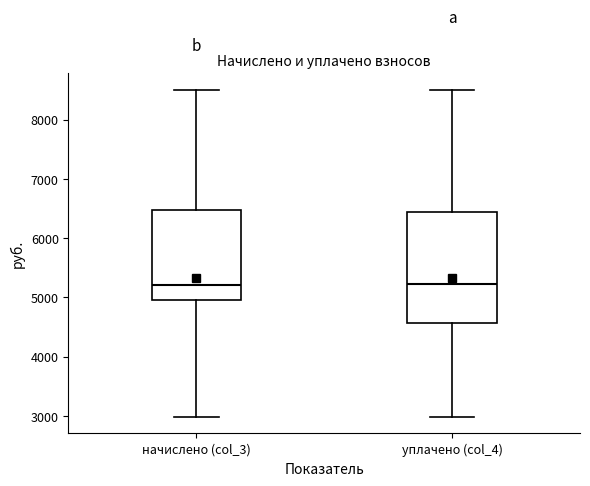

Where does the lower whisker of the box for уплачено (col_4) end on the y-axis? The values are not printed on the chart, so give them approximately, as read against the axis.

3000